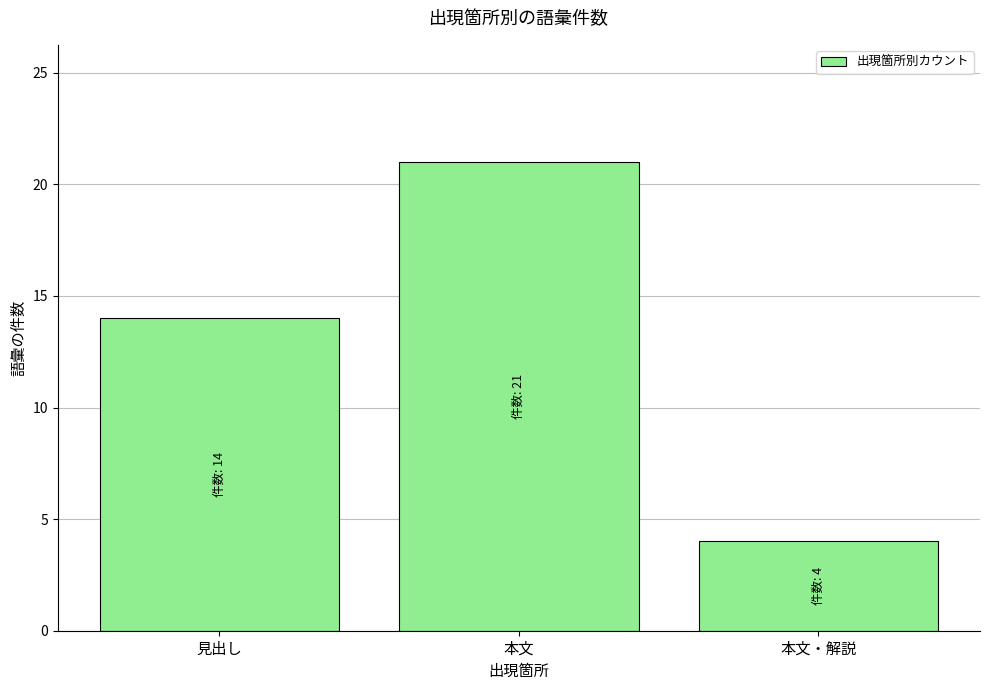

Reading right to left, list all the values displayed in this chart.

4	21	14